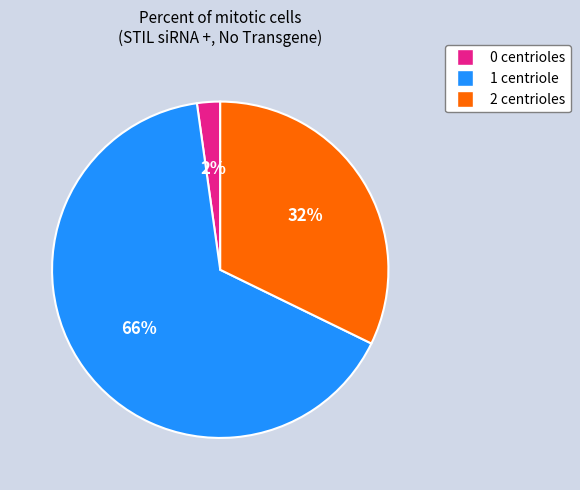

Does any single category account for the majority?

Yes